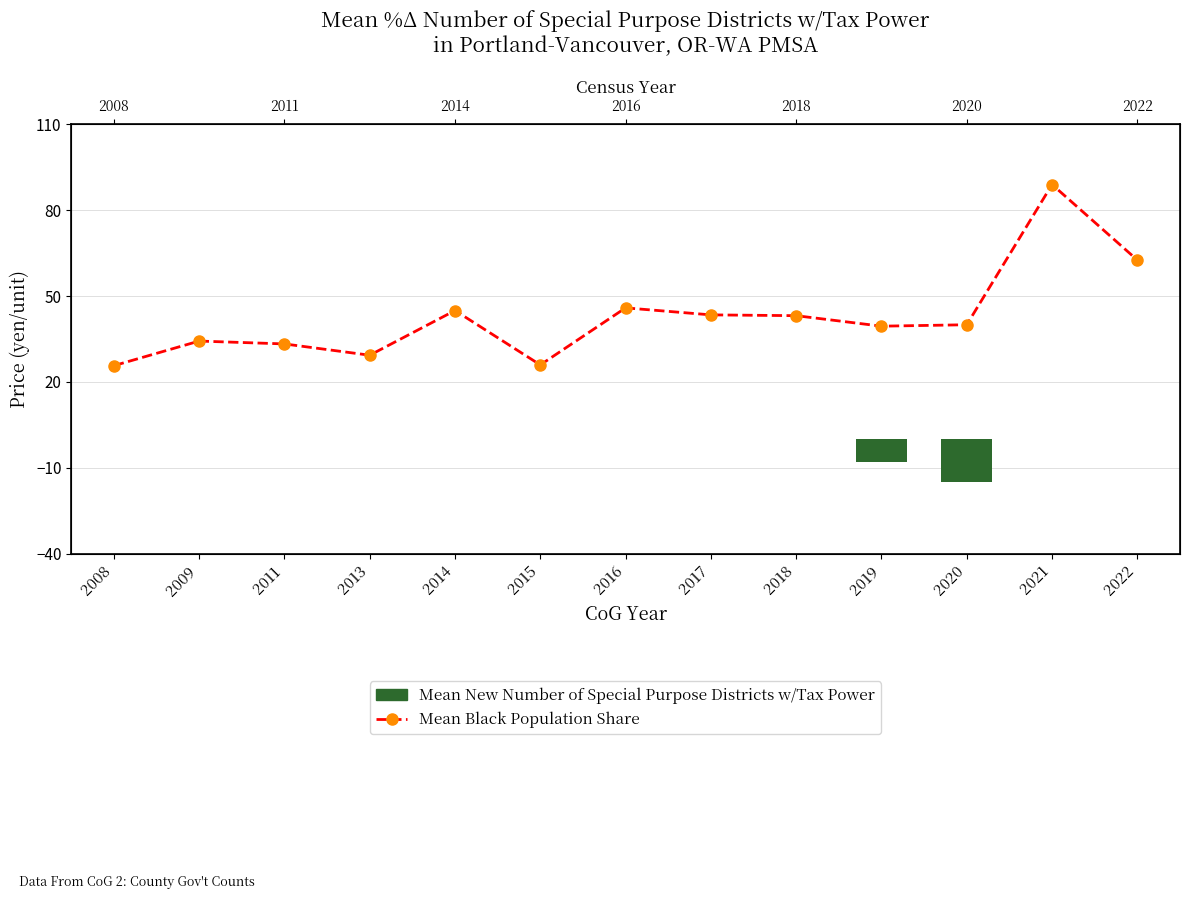

How many groups of bars are there?

13